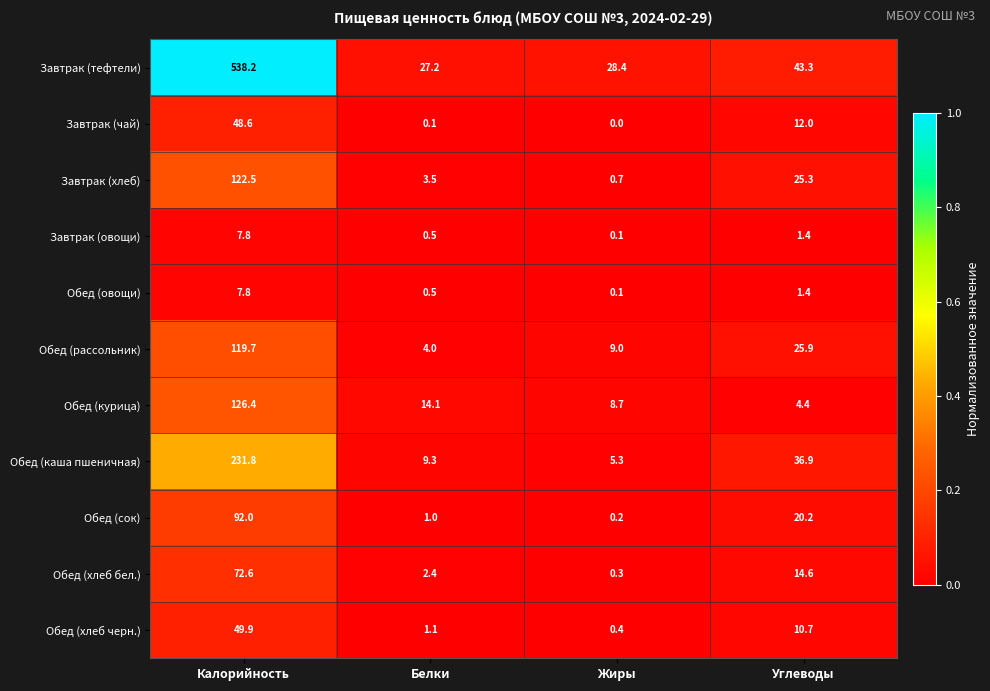

What is the sum of all Обед (рассольник) values?

158.6